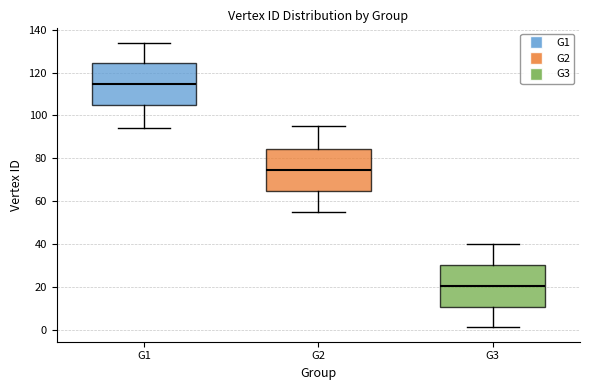

Reading left to right, read every box against the y-axis: the position of its median line, the range the box covers, and the ends of its whiskers. The values are not printed on the chart, so give them approximately, as read against the axis.

G1: median 114, box 104 to 124, whiskers 94 to 134
G2: median 74, box 64 to 84, whiskers 56 to 96
G3: median 20, box 10 to 30, whiskers 2 to 40